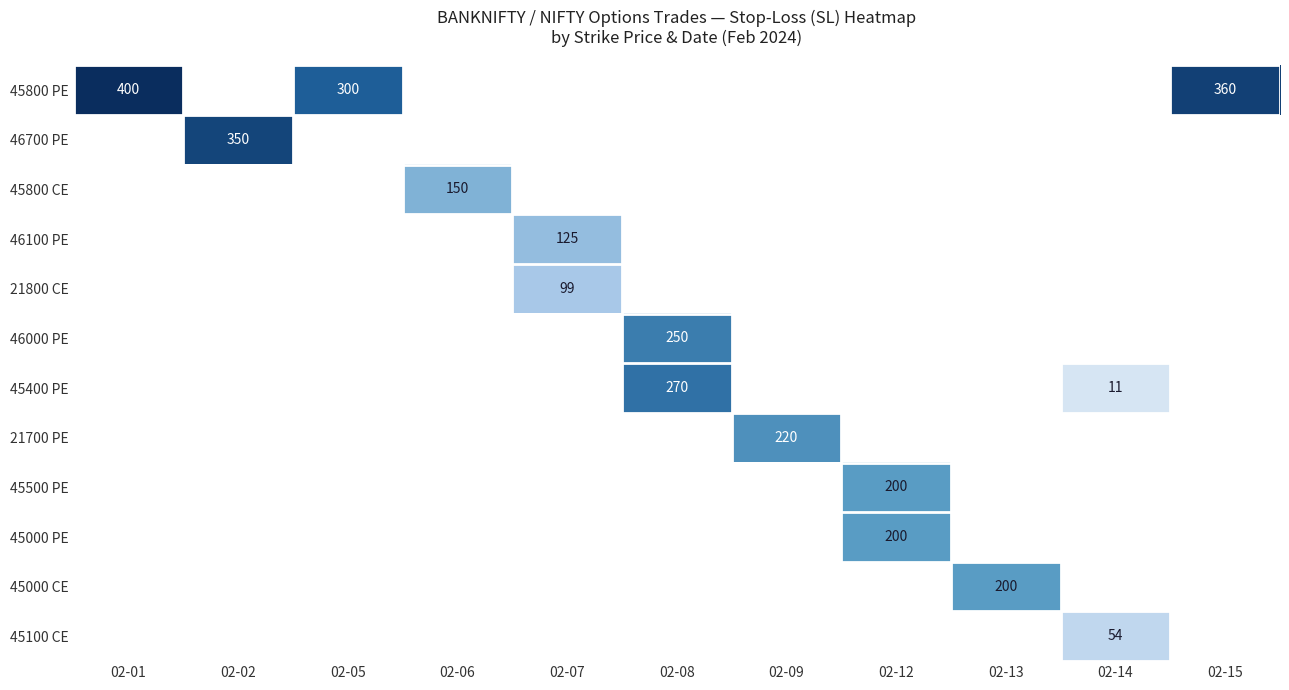

Is it true that 45800 PE equals 360 at 02-15?

True